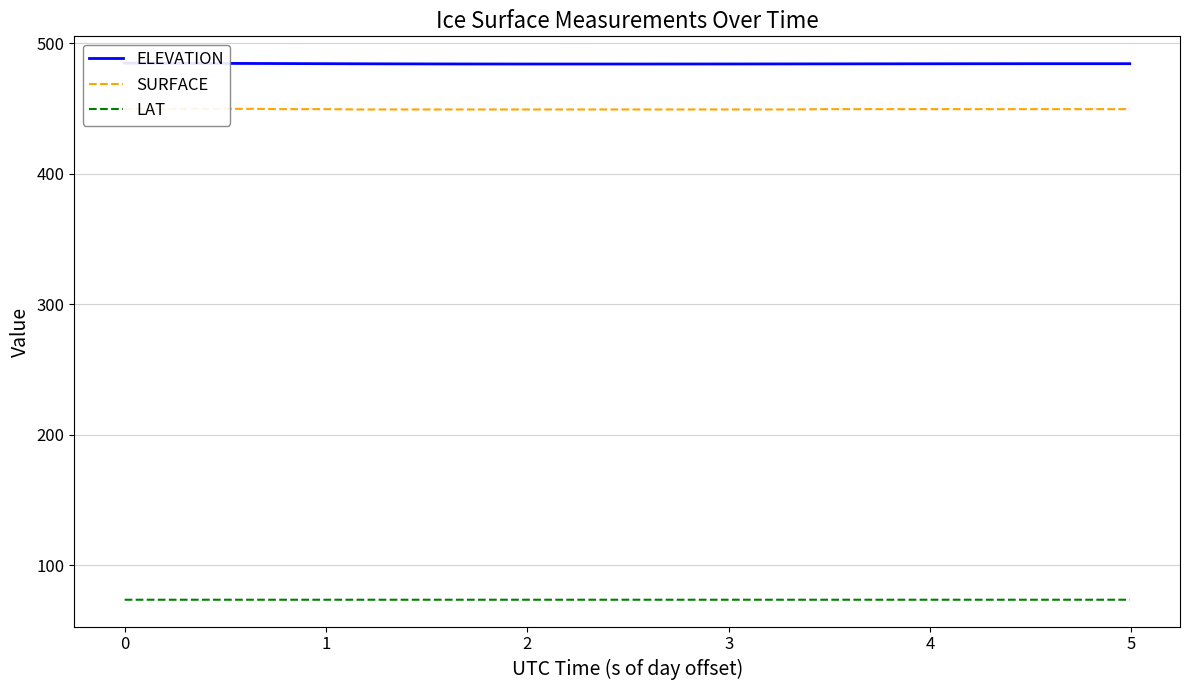

What is the highest value of the LAT series?

73.5